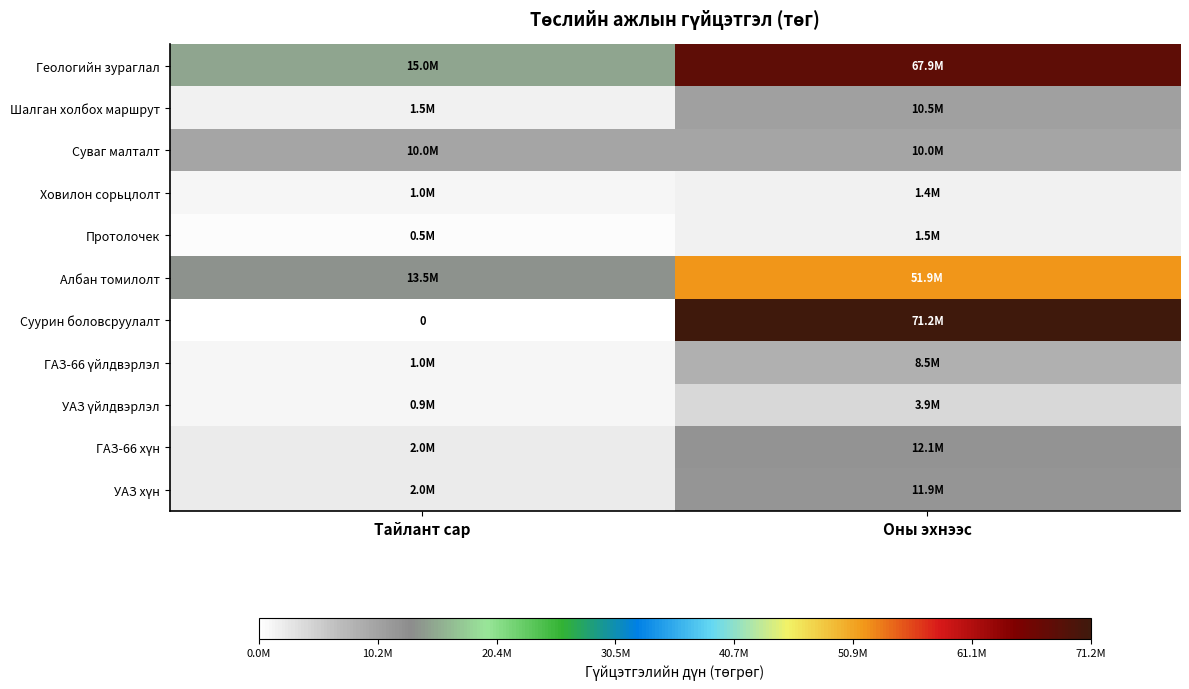

Which series has the largest range (max minus min)?

Суурин боловсруулалт